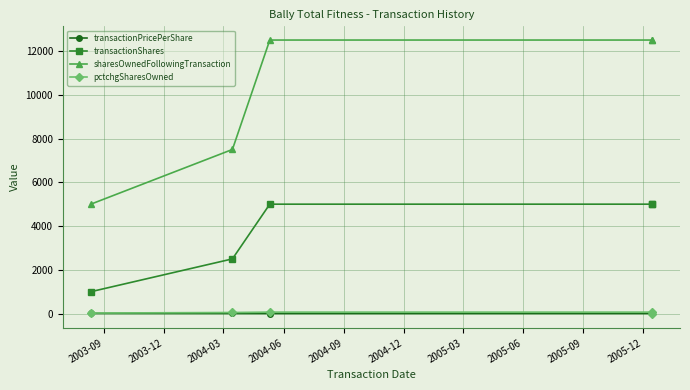

At which label is pctchgSharesOwned closest to 19?

2003-09